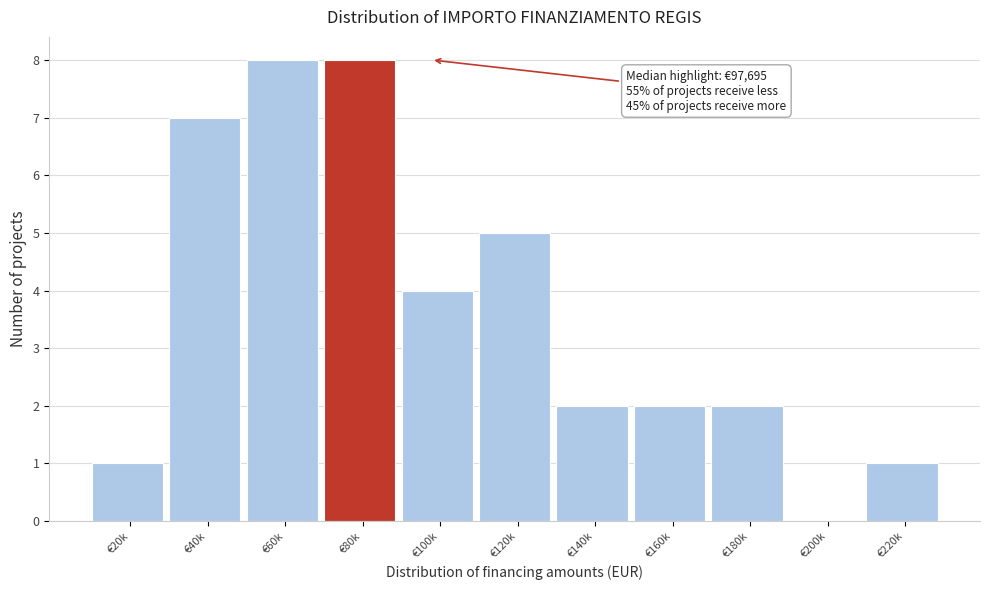

Reading left to right, list all the values displayed in this chart.

€20k=1	€40k=7	€60k=8	€80k=8	€100k=4	€120k=5	€140k=2	€160k=2	€180k=2	€200k=0	€220k=1